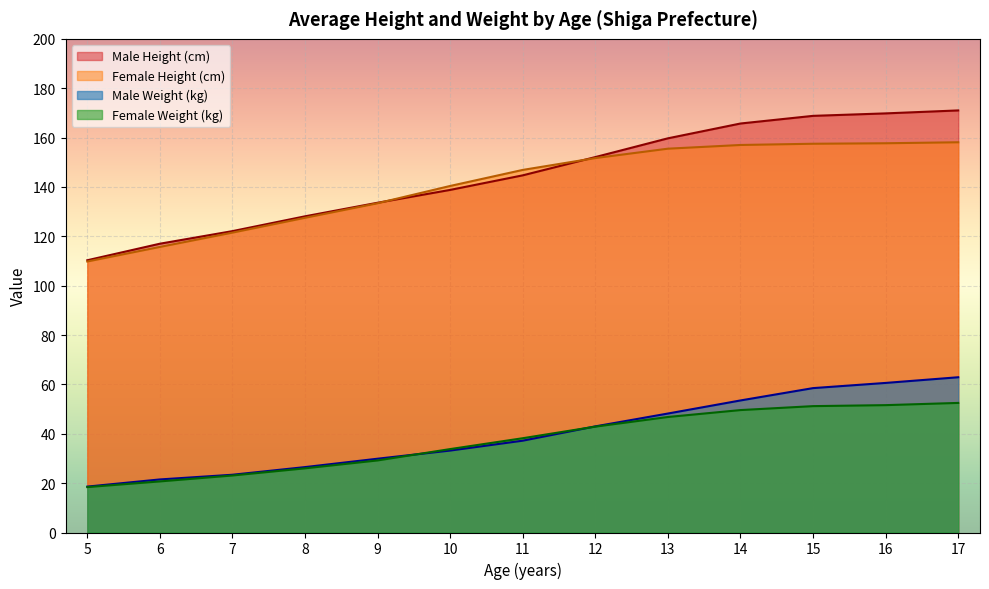

How many times do Female Height (cm) and Male Height (cm) cross each other?

2